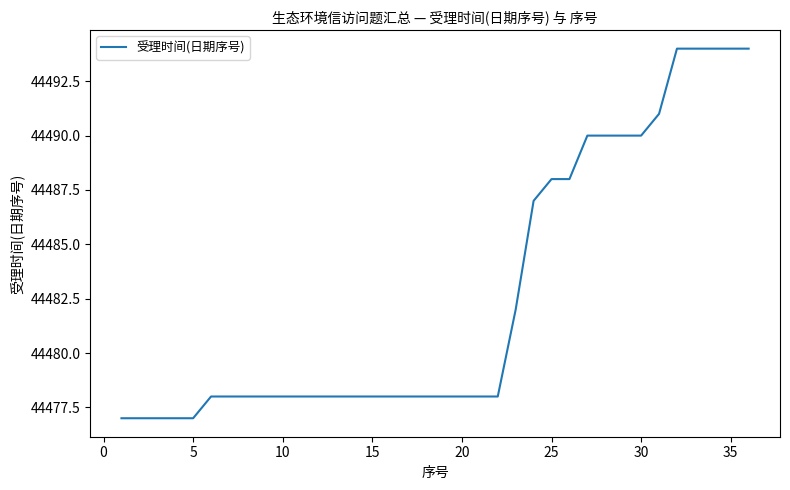

What is the smallest value displayed?

44477